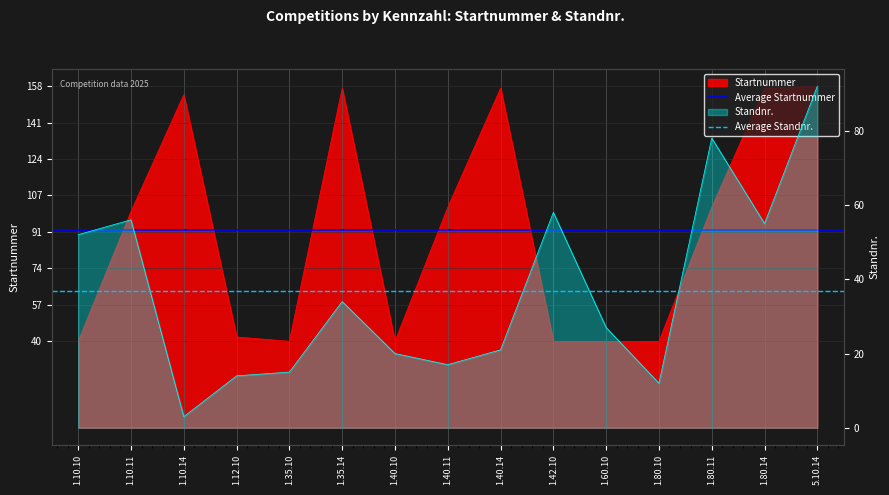

How many series are shown in this chart?

2